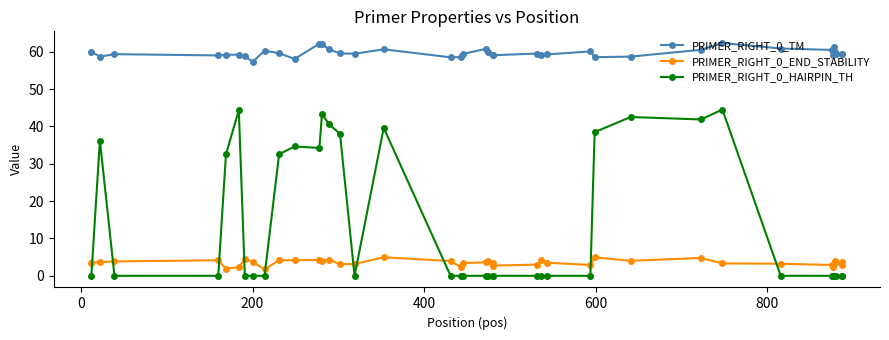

Does the chart display data point markers on the line(s)?

Yes